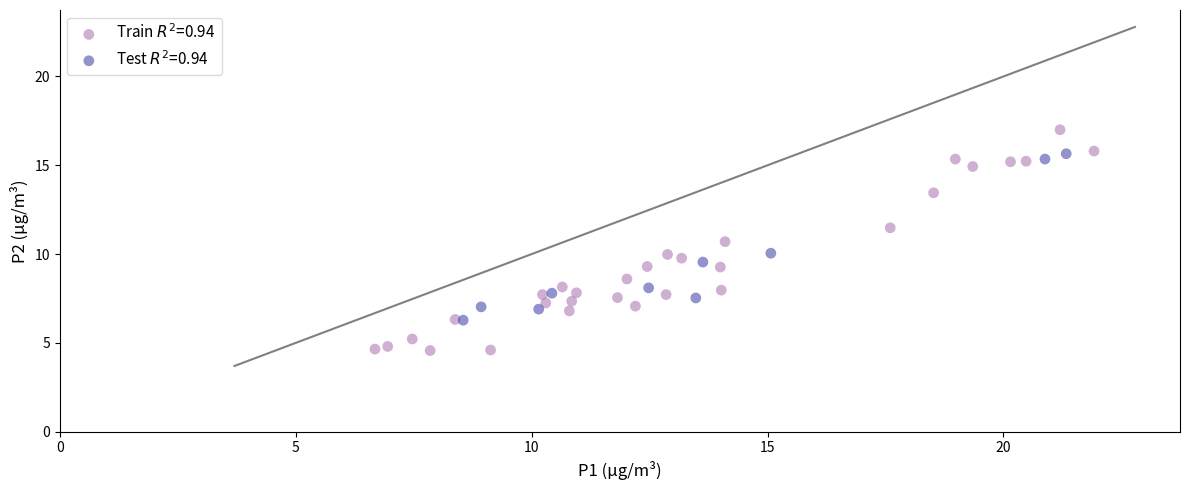

What are all the series names shown in the legend?

Train $R^2$=0.94, Test $R^2$=0.94